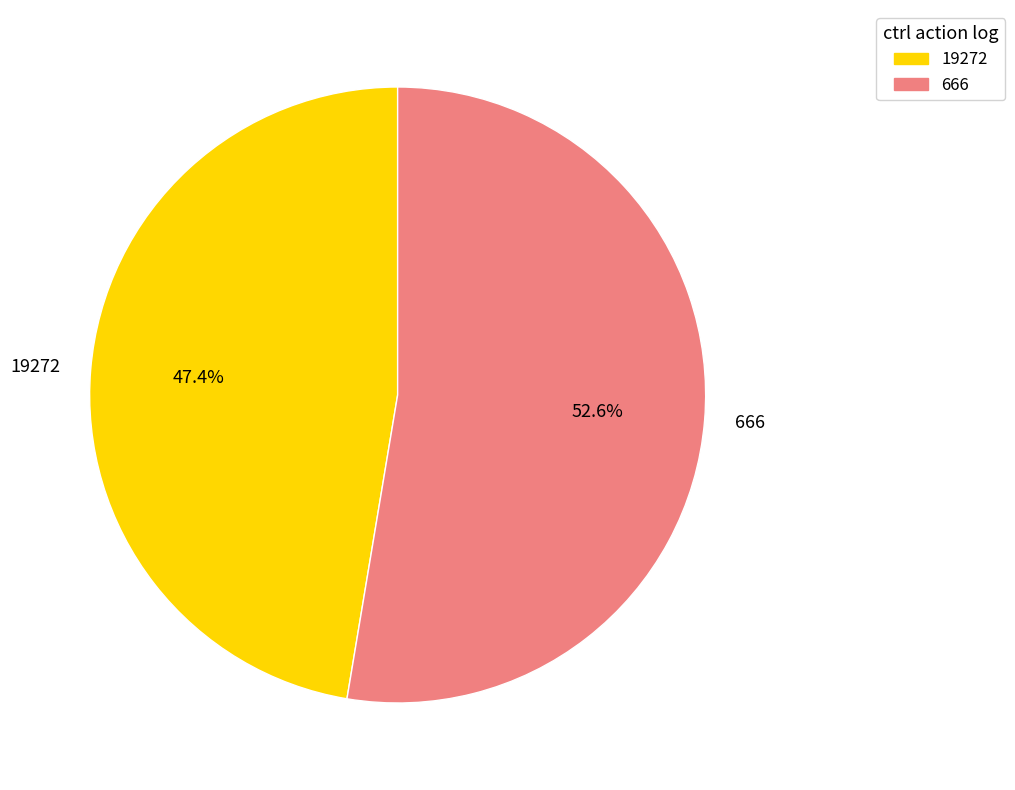

Which category has the smallest portion of the pie?

19272